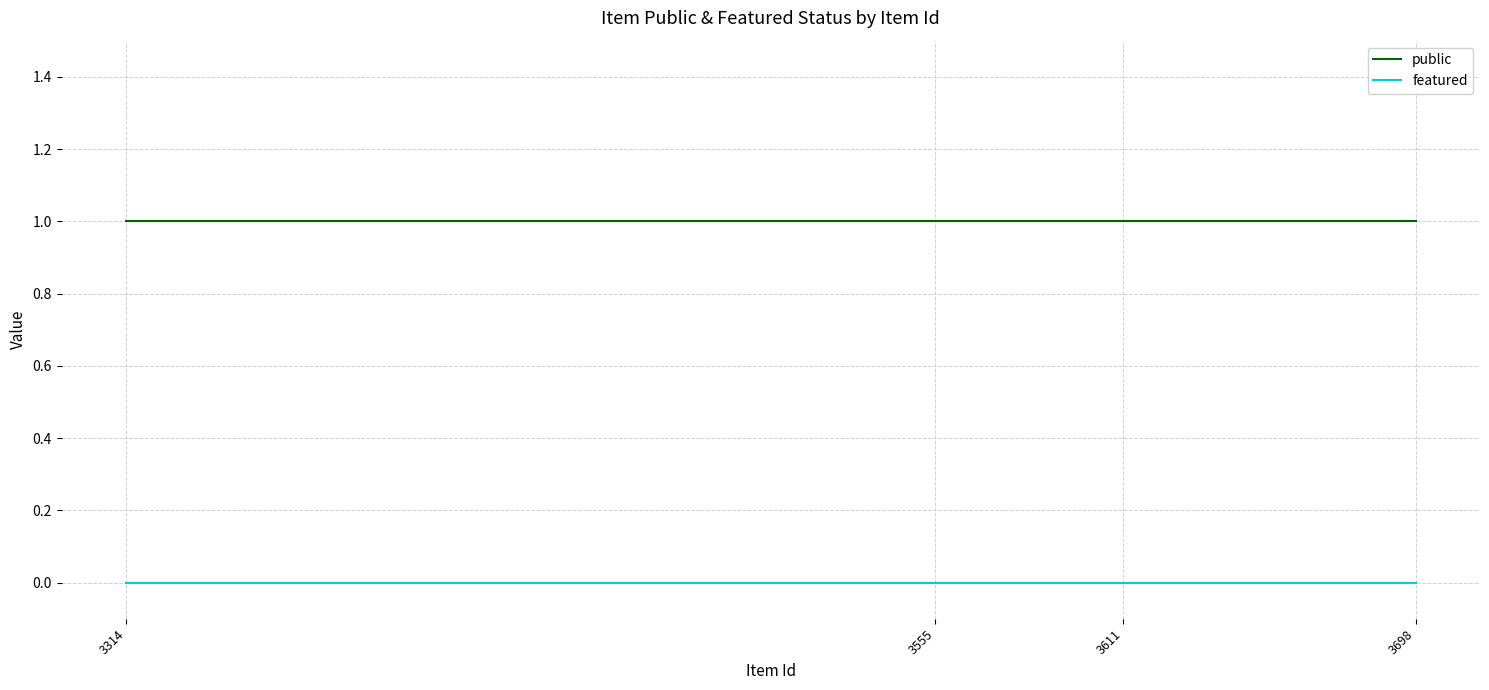

True or false: featured and public cross at least once.

False